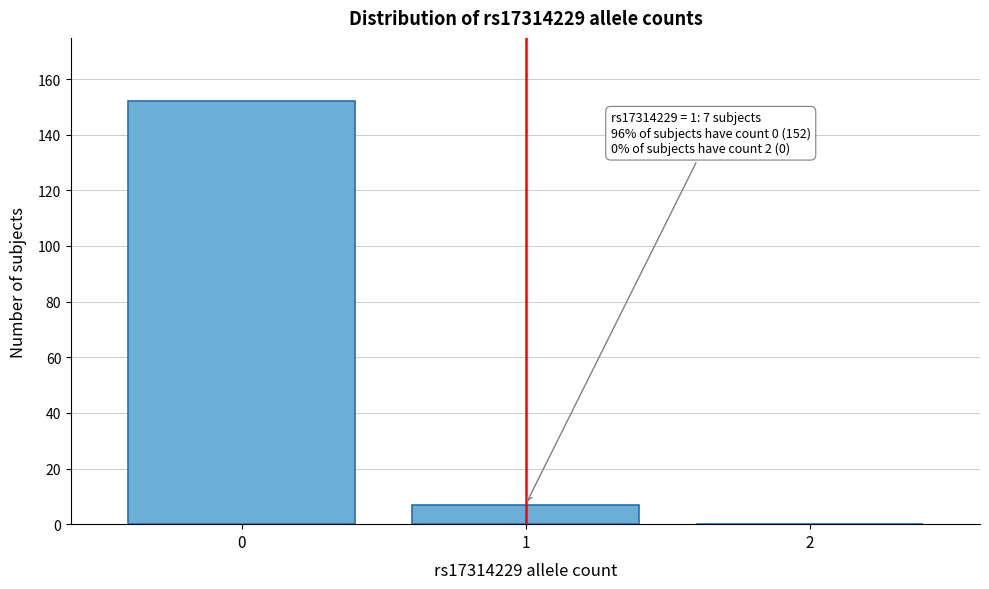

Reading right to left, transcribe all the data shown in this chart.

2=0	1=7	0=152